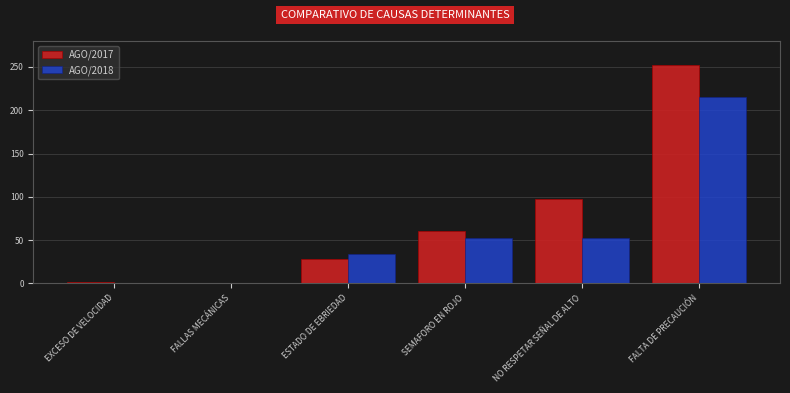

What is the greatest value displayed?

252